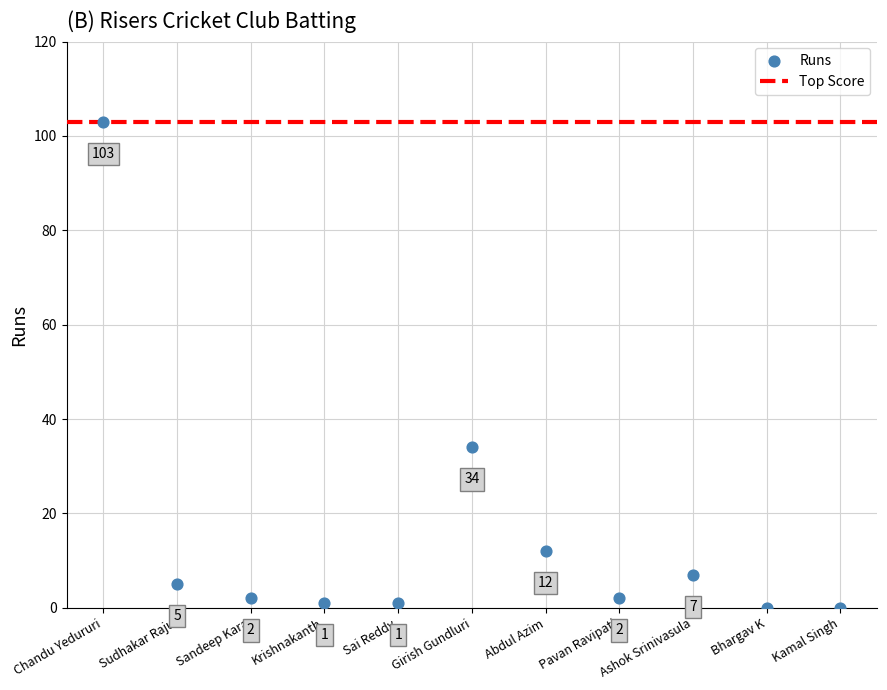

What is the range of Y values (max minus min)?

103